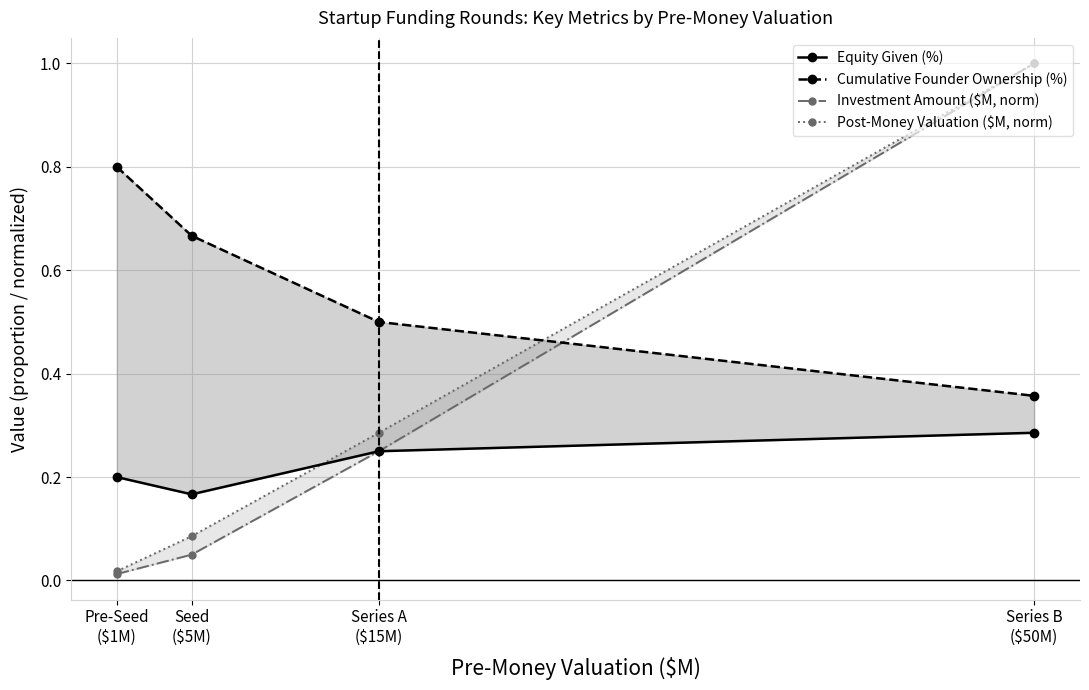

Between Pre-Seed
($1M) and Series A
($15M), which series saw the biggest shift?

Cumulative Founder Ownership (%)